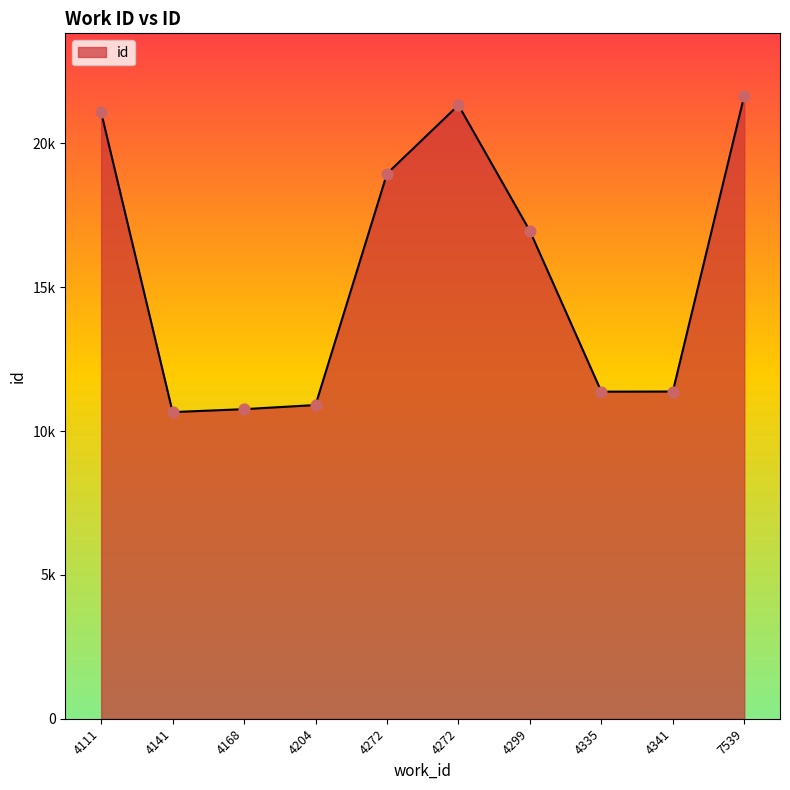

What is the change in value from 4272 to 7539?

+330